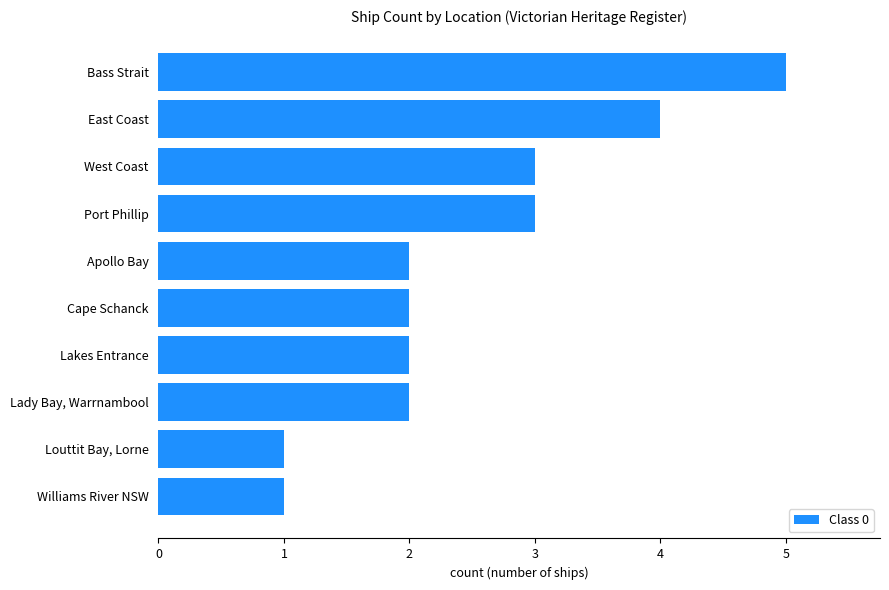

Which has a higher value, East Coast or Cape Schanck?

East Coast